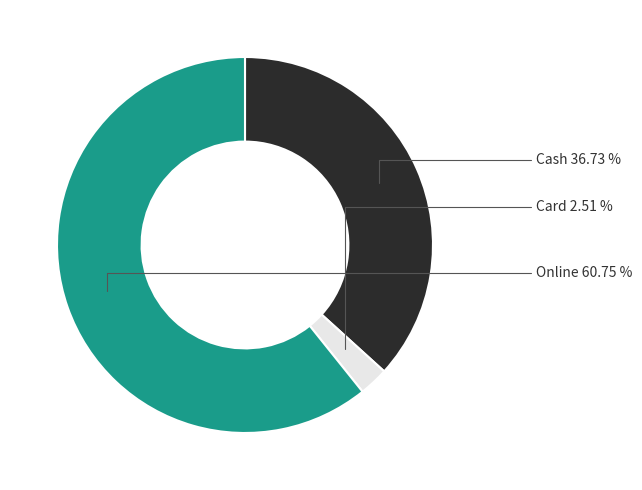

Count the number of slices in the pie.

3